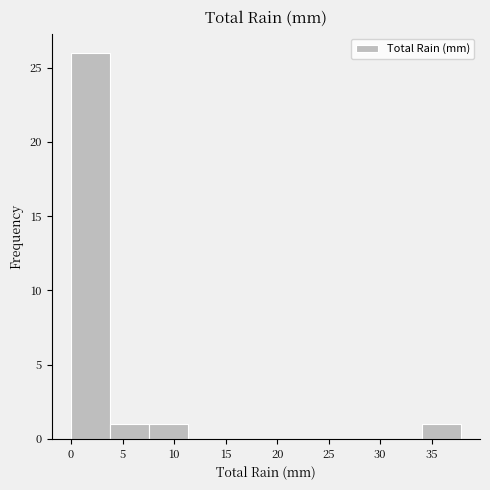

Reading left to right, transcribe this chart: for each bar, give the range it covers on the x-axis and its height. Neither the bar edges nor the heights are printed on the chart, so give them approximately, as read against the axes.

0.0 to 4.0: 26
4.0 to 7.5: 1
7.5 to 11.5: 1
11.5 to 15.0: 0
15.0 to 19.0: 0
19.0 to 22.5: 0
22.5 to 26.5: 0
26.5 to 30.0: 0
30.0 to 34.0: 0
34.0 to 38.0: 1